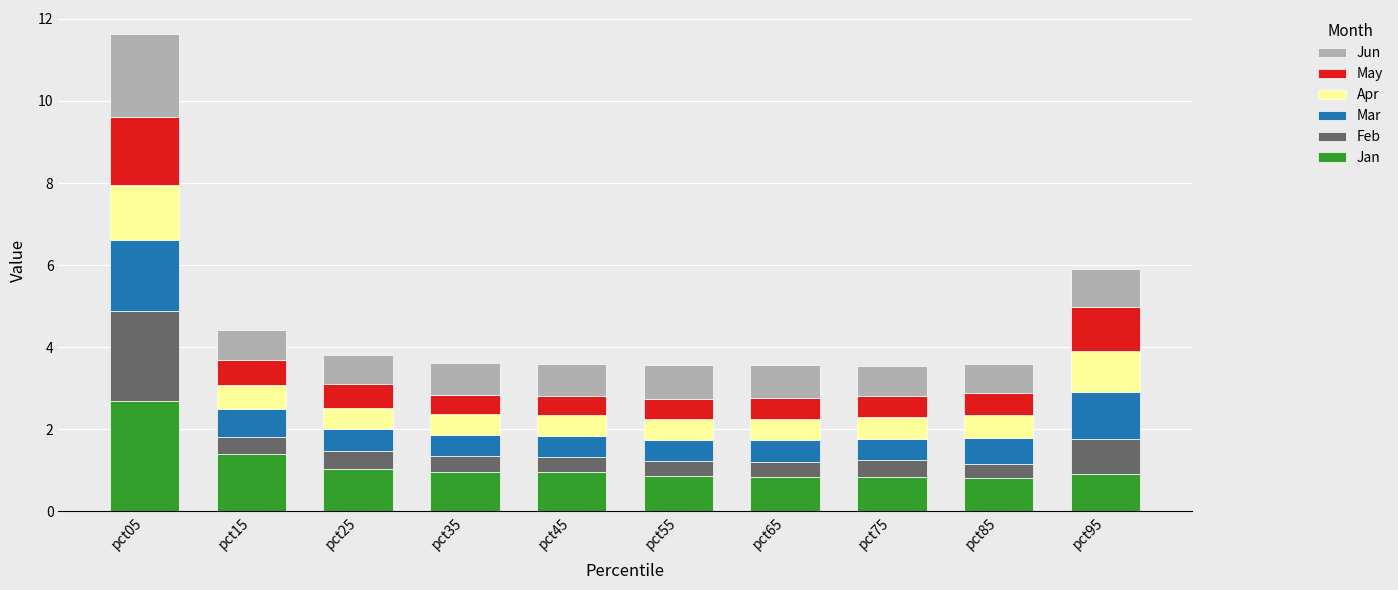

What are all the series names shown in the legend?

Jun, May, Apr, Mar, Feb, Jan